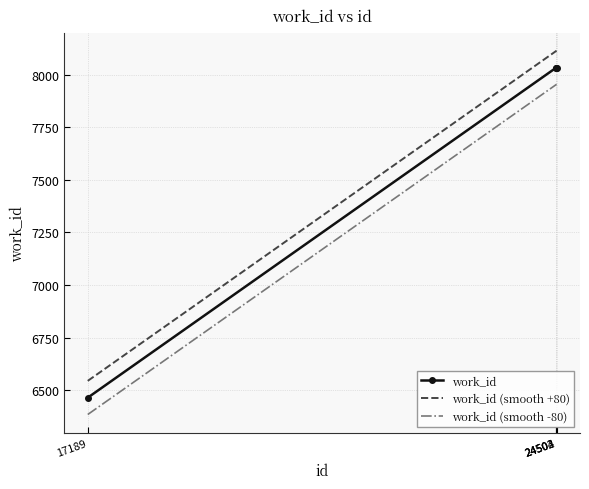

What is the difference between the second highest and minimum values?

1571